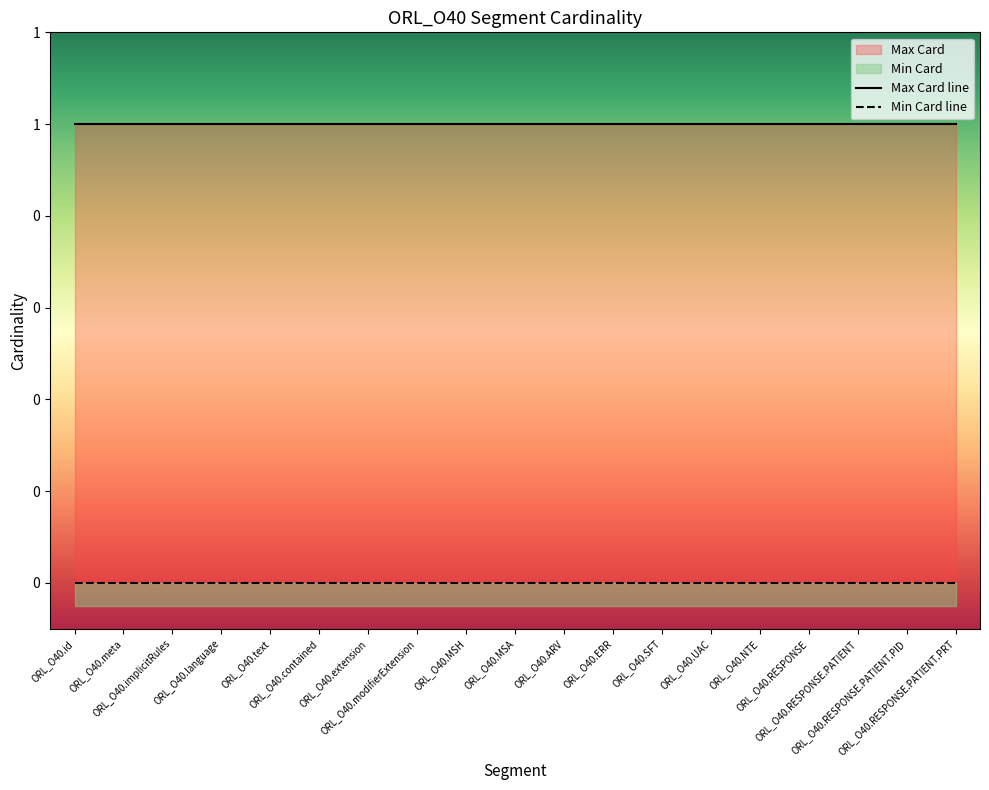

The value of Max Card at ORL_O40.UAC is 2. True or false?

False